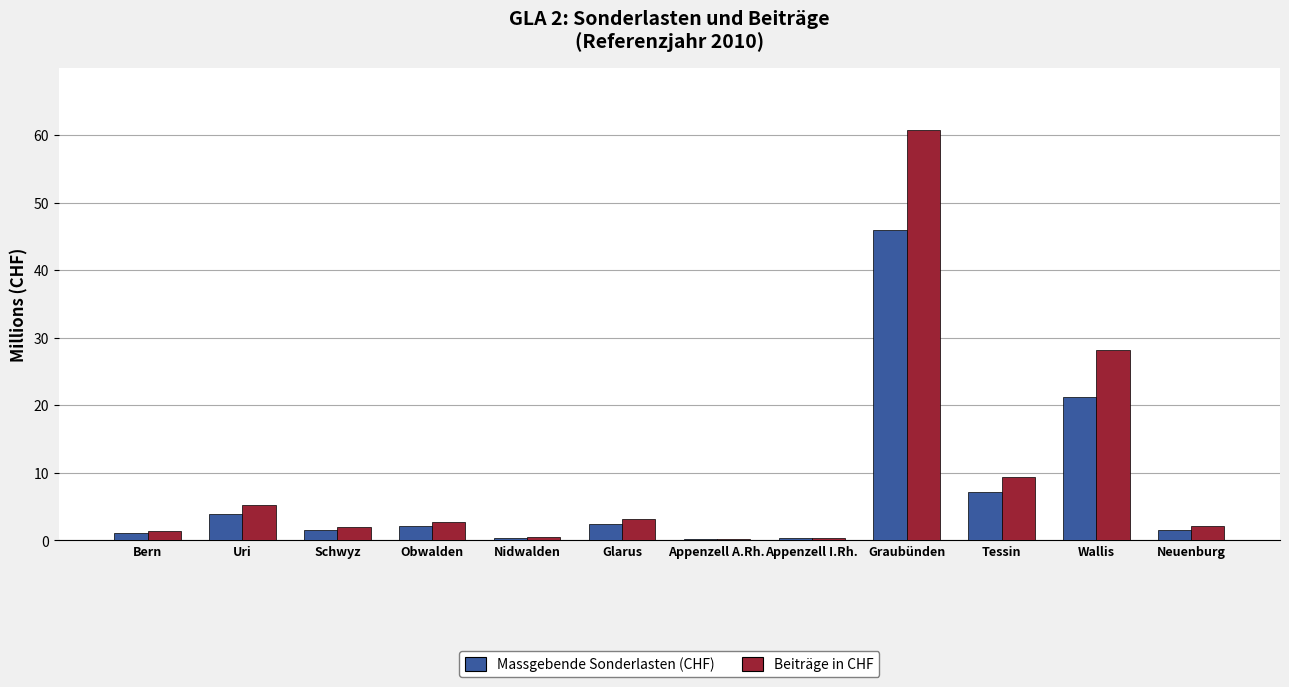

True or false: Massgebende Sonderlasten (CHF) has a value of 45.9 at Graubünden.

True